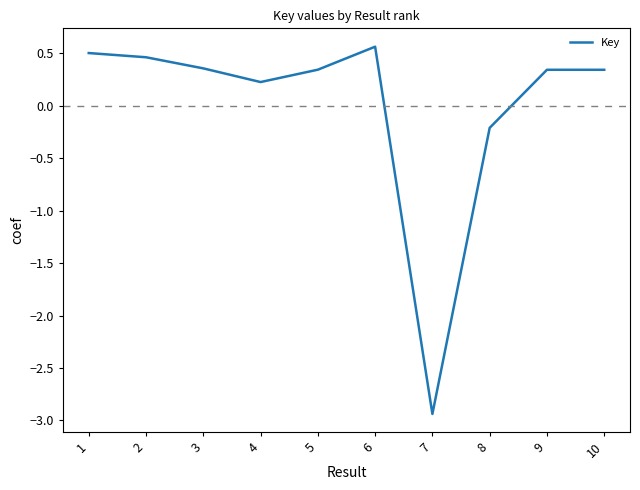

Where is the data nearest to the value -1?

8